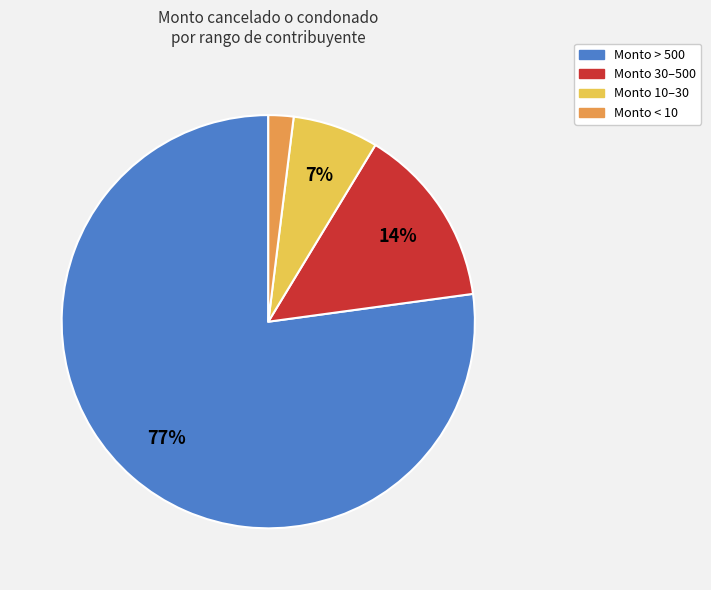

To the nearest percent, what is the average slice percentage?

25%